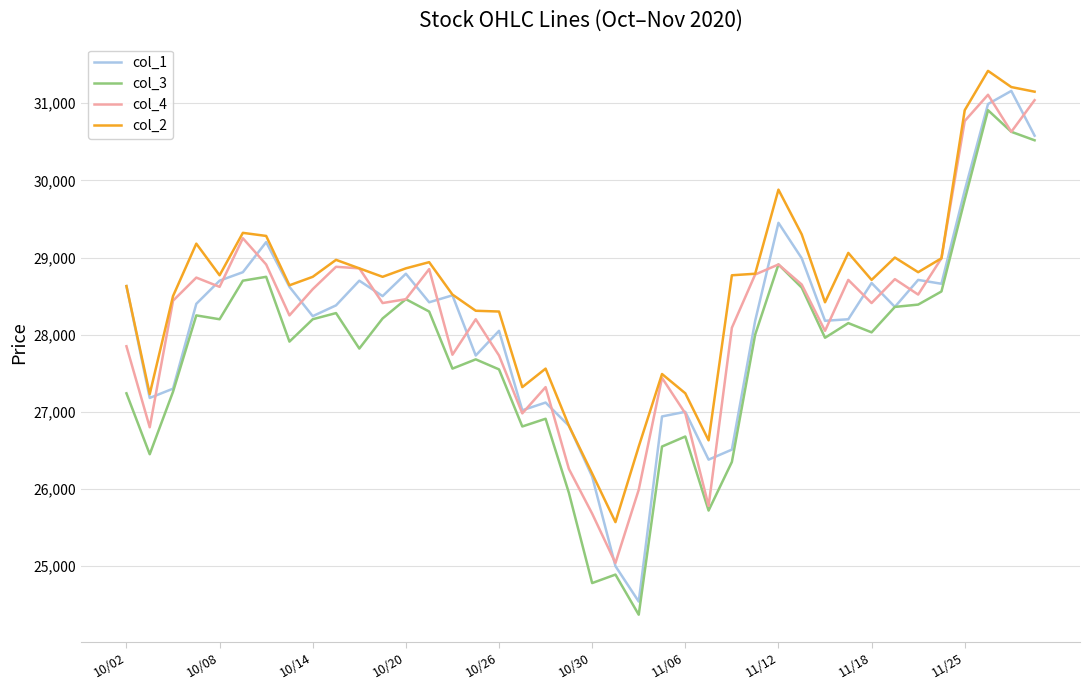

True or false: col_2 and col_3 intersect in this chart.

False